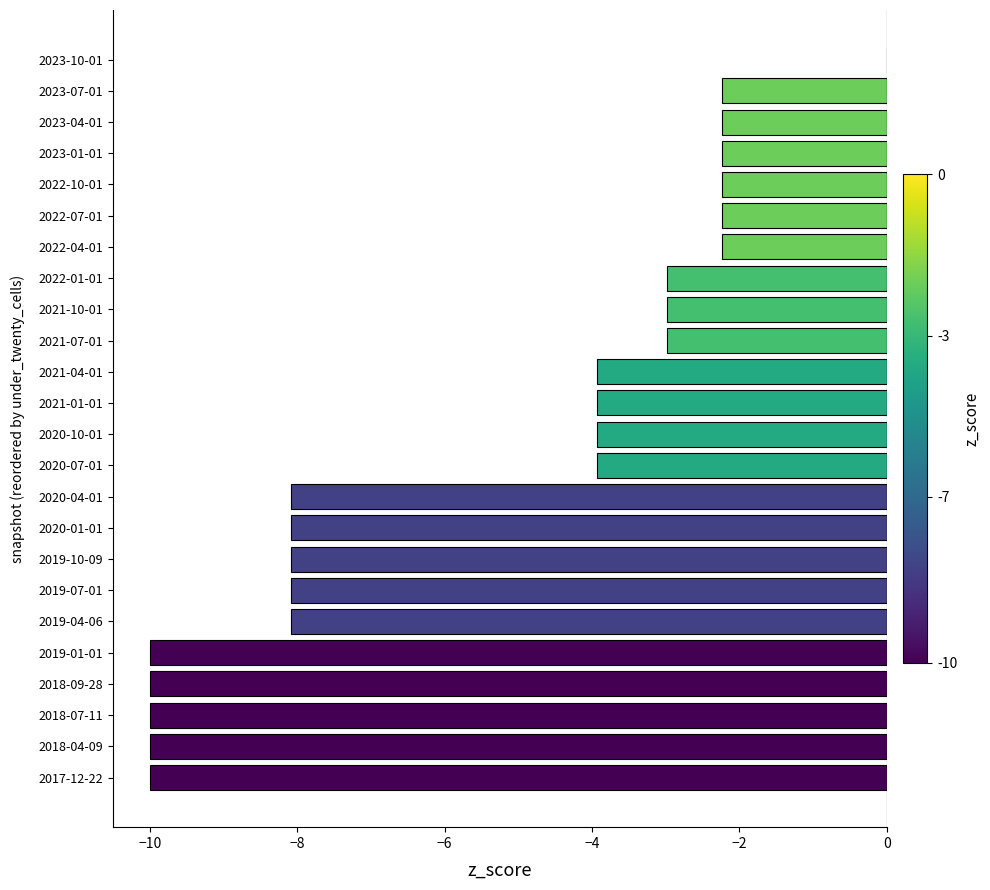

The chart shows a value of -8.1 at 2019-07-01. True or false?

True